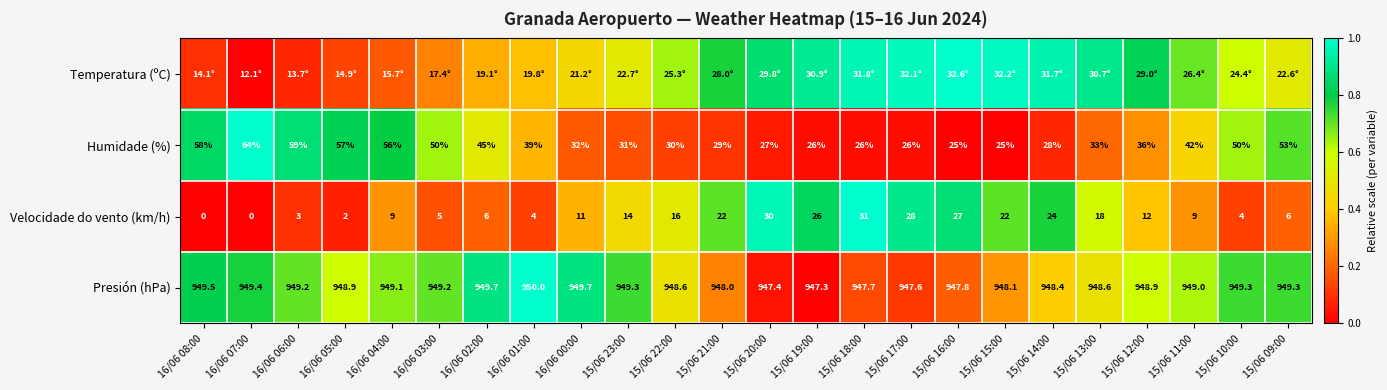

Is the value of Presión (hPa) at 15/06 17:00 greater than the value of Humidade (%) at 15/06 17:00?

Yes